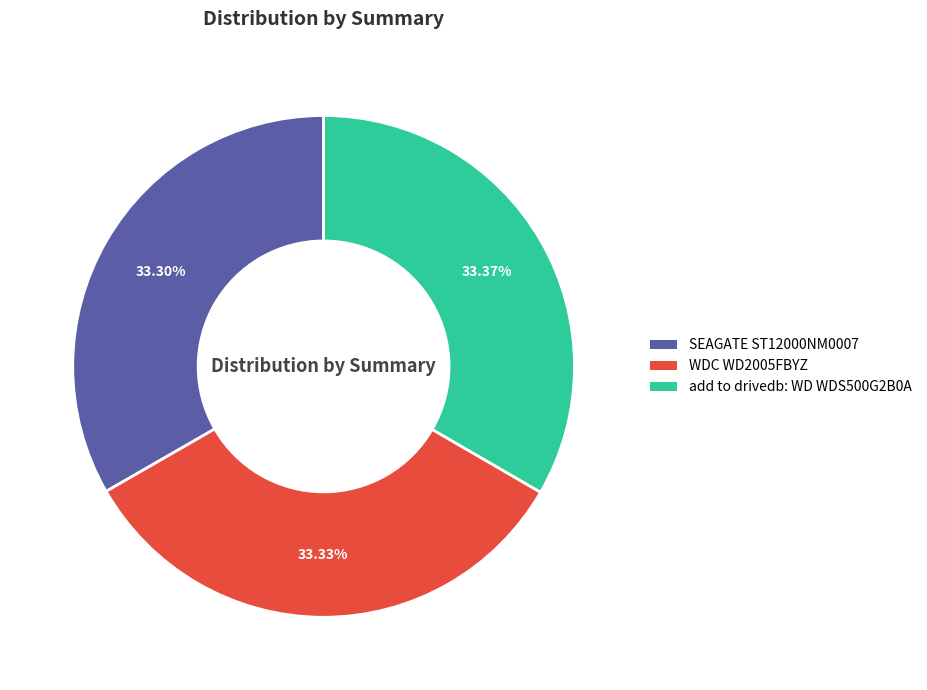

What percentage is the add to drivedb: WD WDS500G2B0A slice, to the nearest percent?

33%